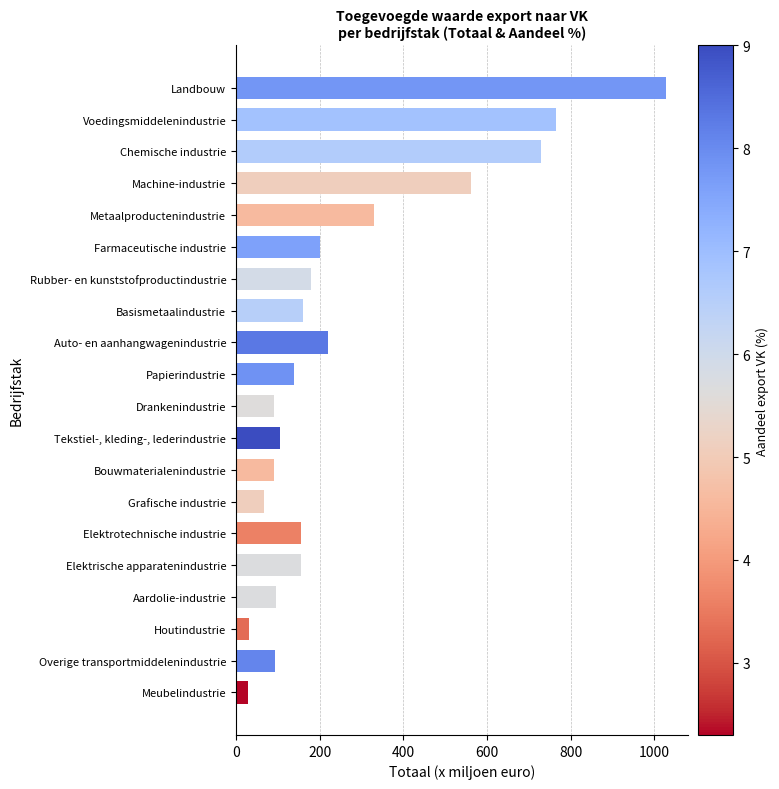

What is the change in value from Auto- en aanhangwagenindustrie to Papierindustrie?

-81